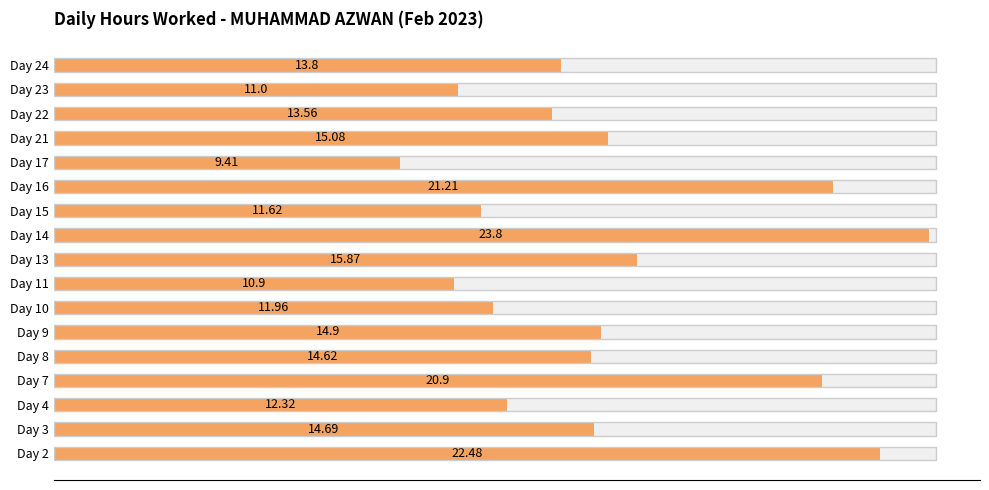

What is the maximum value shown in the chart?

23.8